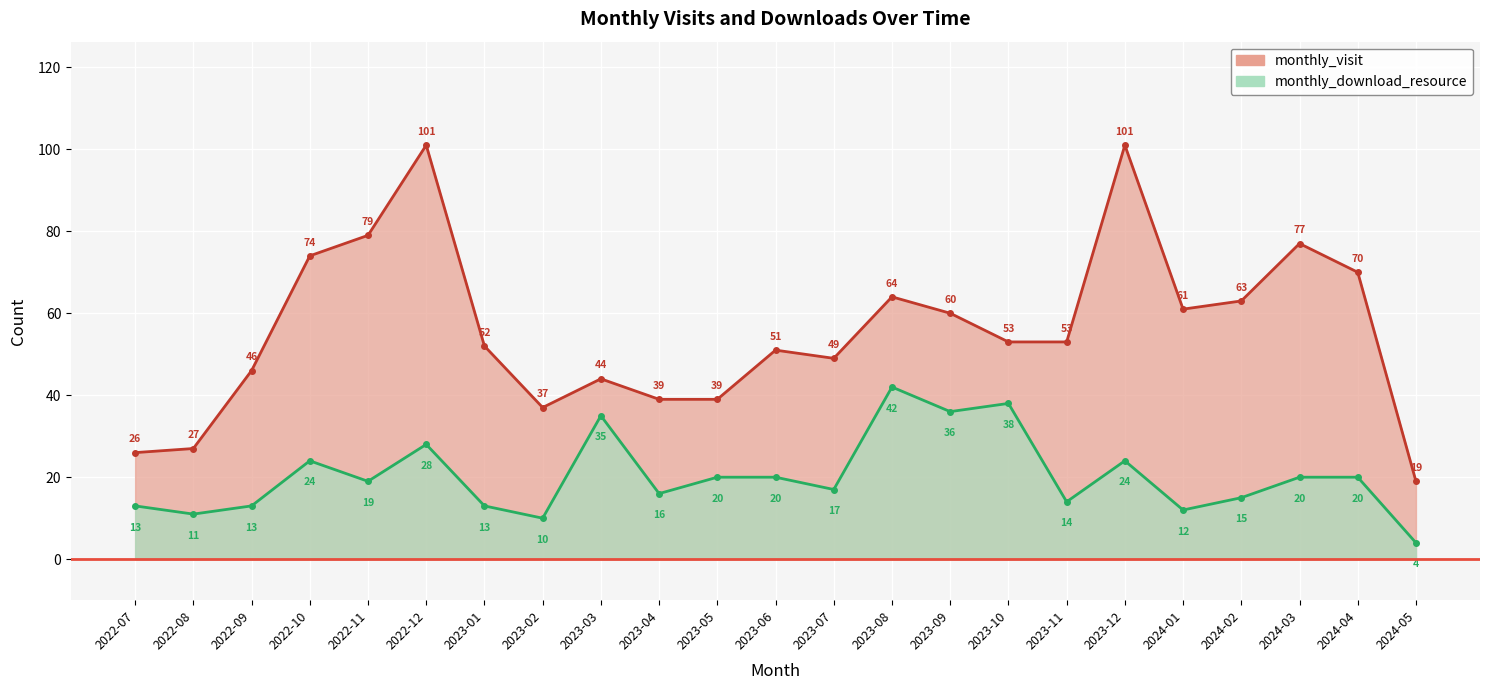

What is the sum of the monthly_download_resource values at 2023-08 and 2023-09?

78